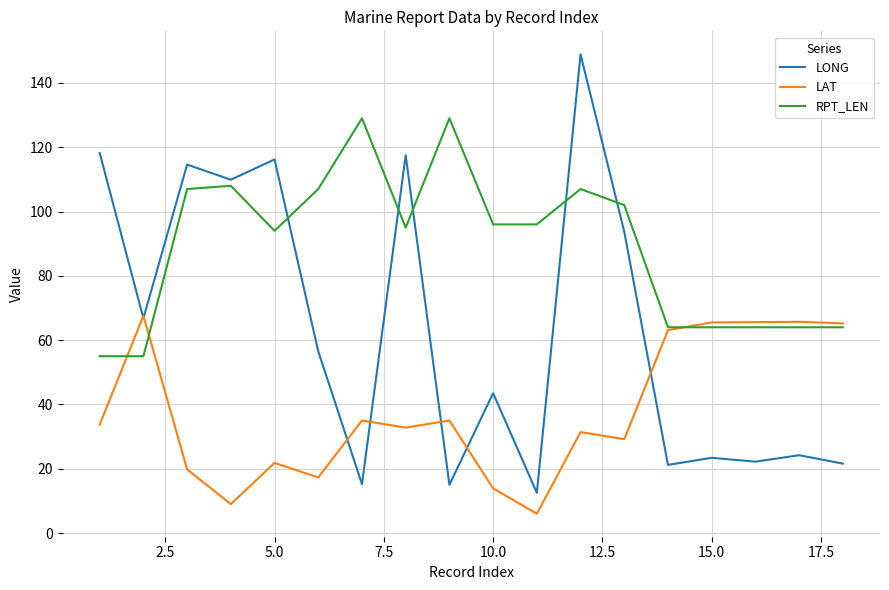

Count the number of categories in the chart.

18